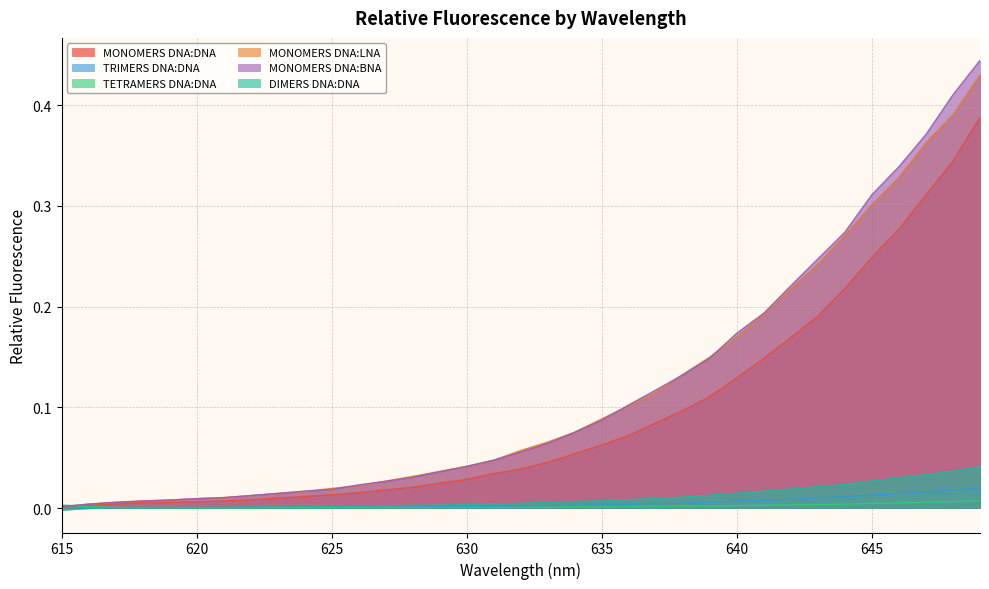

Reading left to right, transcribe all the data shown in this chart.

MONOMERS DNA:DNA: 615=0.0	616=0.0	617=0.0	618=0.0	619=0.0	620=0.0	621=0.0	622=0.0	623=0.0	624=0.0	625=0.0	626=0.0	627=0.0	628=0.0	629=0.0	630=0.0	631=0.0	632=0.0	633=0.0	634=0.1	635=0.1	636=0.1	637=0.1	638=0.1	639=0.1	640=0.1	641=0.1	642=0.2	643=0.2	644=0.2	645=0.2	646=0.3	647=0.3	648=0.3	649=0.4
TRIMERS DNA:DNA: 615=0.0	616=0.0	617=0.0	618=0.0	619=0.0	620=0.0	621=0.0	622=0.0	623=0.0	624=0.0	625=0.0	626=0.0	627=0.0	628=0.0	629=0.0	630=0.0	631=0.0	632=0.0	633=0.0	634=0.0	635=0.0	636=0.0	637=0.0	638=0.0	639=0.0	640=0.0	641=0.0	642=0.0	643=0.0	644=0.0	645=0.0	646=0.0	647=0.0	648=0.0	649=0.0
TETRAMERS DNA:DNA: 615=0.0	616=0.0	617=0.0	618=0.0	619=0.0	620=0.0	621=0.0	622=0.0	623=0.0	624=0.0	625=0.0	626=0.0	627=0.0	628=0.0	629=0.0	630=0.0	631=0.0	632=0.0	633=0.0	634=0.0	635=0.0	636=0.0	637=0.0	638=0.0	639=0.0	640=0.0	641=0.0	642=0.0	643=0.0	644=0.0	645=0.0	646=0.0	647=0.0	648=0.0	649=0.0
MONOMERS DNA:LNA: 615=0.0	616=0.0	617=0.0	618=0.0	619=0.0	620=0.0	621=0.0	622=0.0	623=0.0	624=0.0	625=0.0	626=0.0	627=0.0	628=0.0	629=0.0	630=0.0	631=0.0	632=0.1	633=0.1	634=0.1	635=0.1	636=0.1	637=0.1	638=0.1	639=0.1	640=0.2	641=0.2	642=0.2	643=0.2	644=0.3	645=0.3	646=0.3	647=0.4	648=0.4	649=0.4
MONOMERS DNA:BNA: 615=0.0	616=0.0	617=0.0	618=0.0	619=0.0	620=0.0	621=0.0	622=0.0	623=0.0	624=0.0	625=0.0	626=0.0	627=0.0	628=0.0	629=0.0	630=0.0	631=0.0	632=0.1	633=0.1	634=0.1	635=0.1	636=0.1	637=0.1	638=0.1	639=0.1	640=0.2	641=0.2	642=0.2	643=0.2	644=0.3	645=0.3	646=0.3	647=0.4	648=0.4	649=0.4
DIMERS DNA:DNA: 615=-0.0	616=-0.0	617=0.0	618=0.0	619=0.0	620=0.0	621=0.0	622=0.0	623=0.0	624=0.0	625=0.0	626=0.0	627=0.0	628=0.0	629=0.0	630=0.0	631=0.0	632=0.0	633=0.0	634=0.0	635=0.0	636=0.0	637=0.0	638=0.0	639=0.0	640=0.0	641=0.0	642=0.0	643=0.0	644=0.0	645=0.0	646=0.0	647=0.0	648=0.0	649=0.0